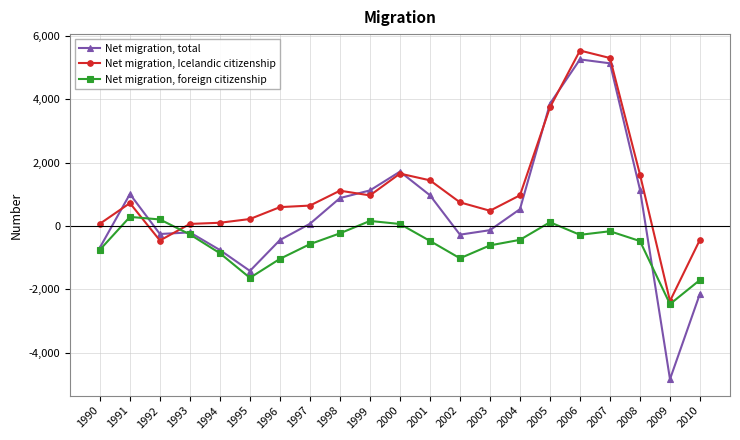

At which label does Net migration, foreign citizenship reach its minimum?

2009